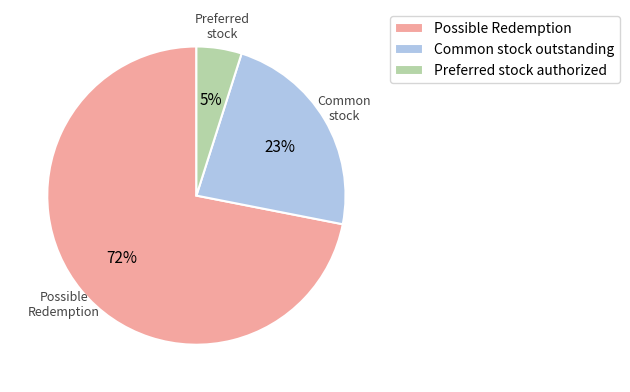

Between Preferred stock authorized and Possible Redemption, which is larger?

Possible Redemption